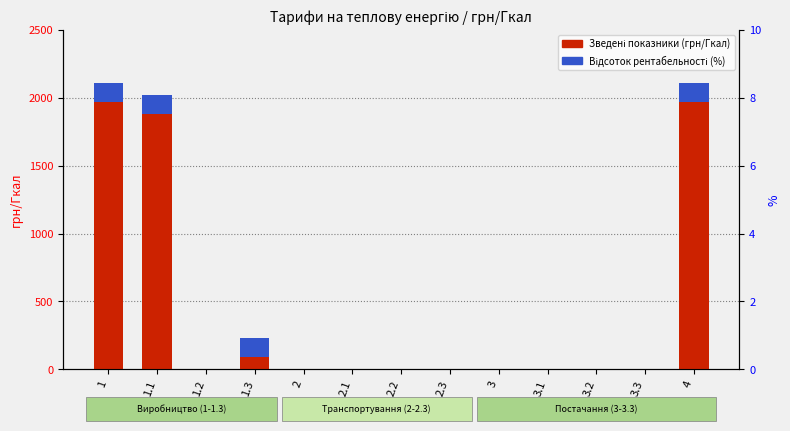

How many bars are there in each group?

2